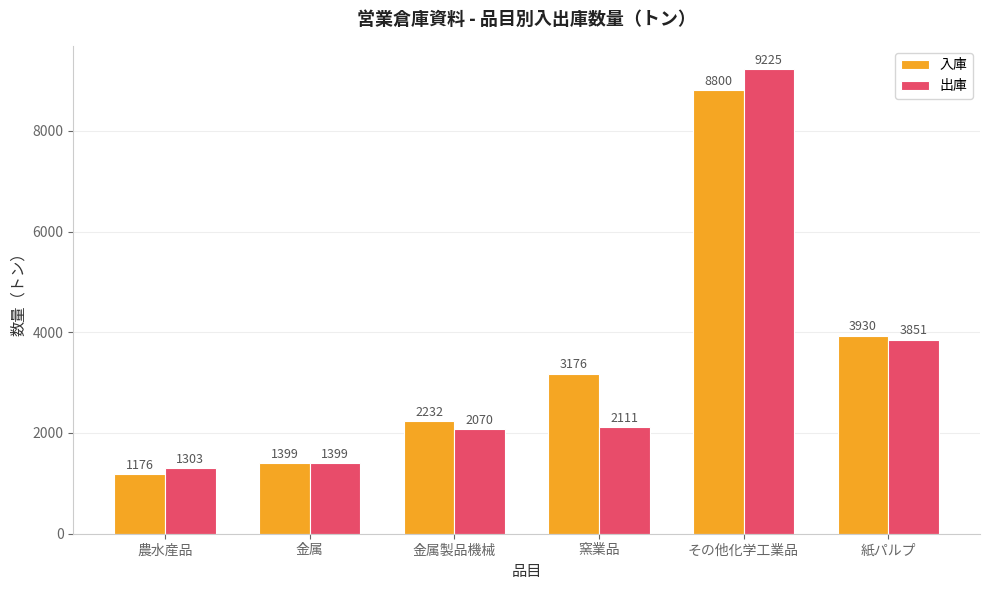

What is the label of the 4th bar from the right?

金属製品機械